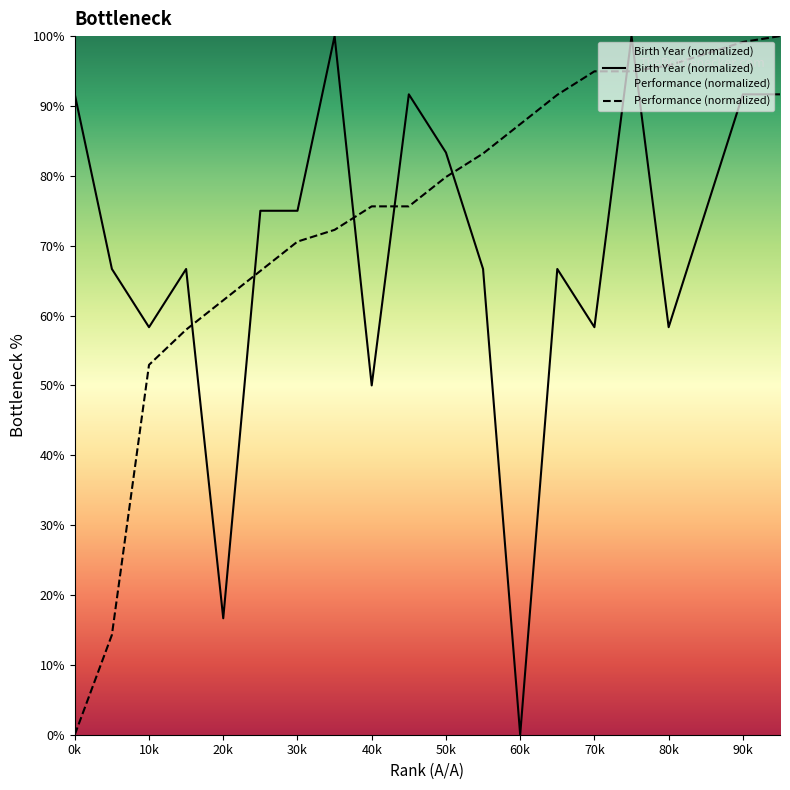

What is the maximum value for 1993-2003 Birth Years?

100.0